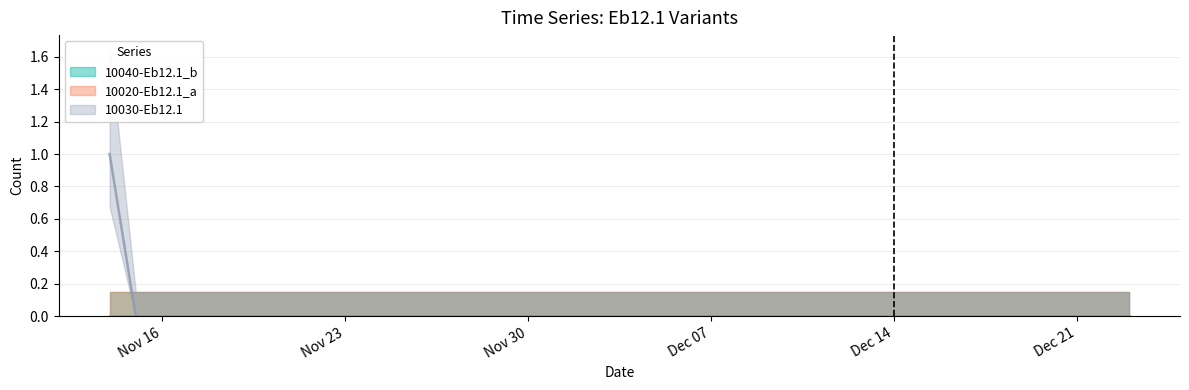

Rank the categories by 10030-Eb12.1 value from lowest to highest.

2020-11-15, 2020-11-16, 2020-11-17, 2020-11-18, 2020-11-19, 2020-11-20, 2020-11-21, 2020-11-22, 2020-11-23, 2020-11-24, 2020-11-25, 2020-11-26, 2020-11-27, 2020-11-28, 2020-11-29, 2020-11-30, 2020-12-01, 2020-12-02, 2020-12-03, 2020-12-04, 2020-12-05, 2020-12-06, 2020-12-07, 2020-12-08, 2020-12-09, 2020-12-10, 2020-12-11, 2020-12-12, 2020-12-13, 2020-12-14, 2020-12-15, 2020-12-16, 2020-12-17, 2020-12-18, 2020-12-19, 2020-12-20, 2020-12-21, 2020-12-22, 2020-12-23, 2020-11-14